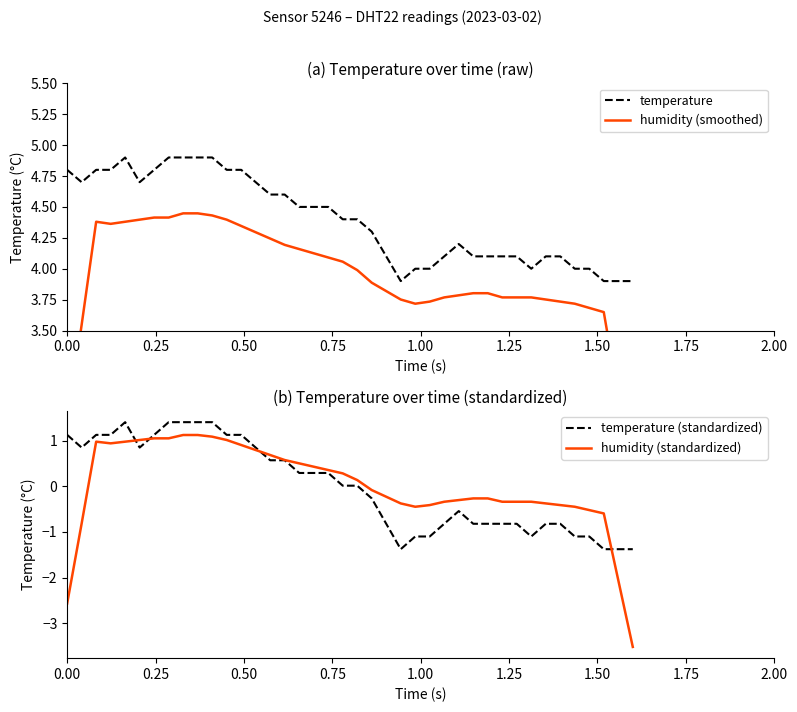

How many interior local peaks does the humidity series have?

2